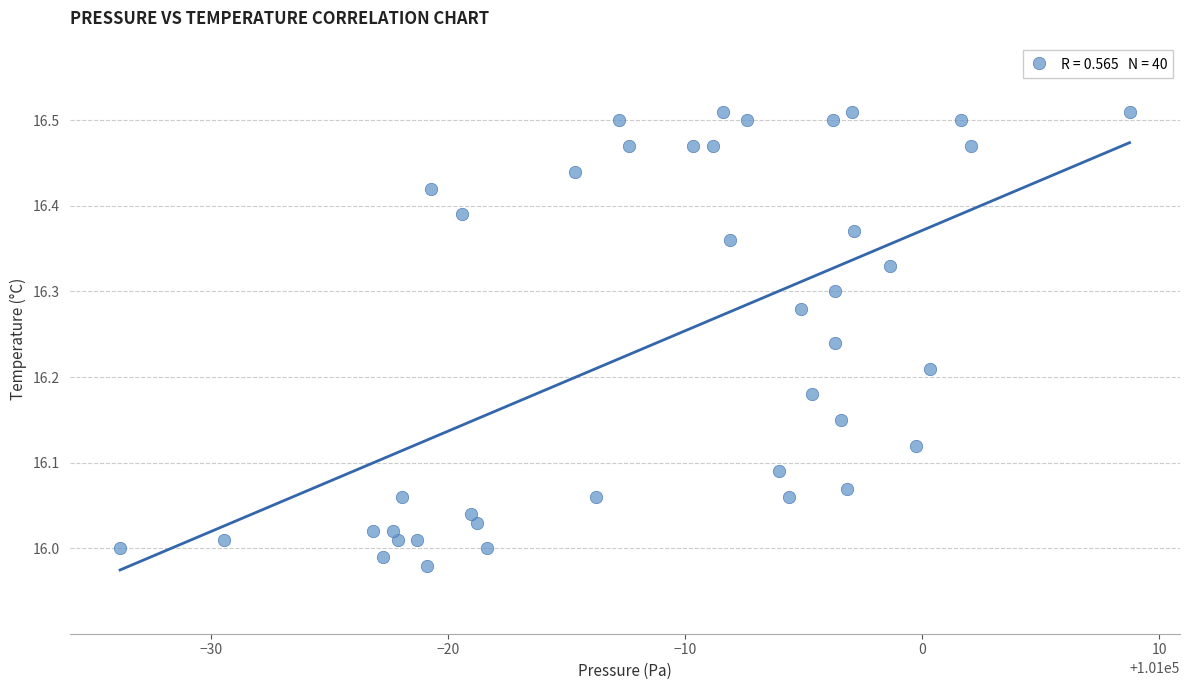

What is the range of X values (max minus min)?

42.6